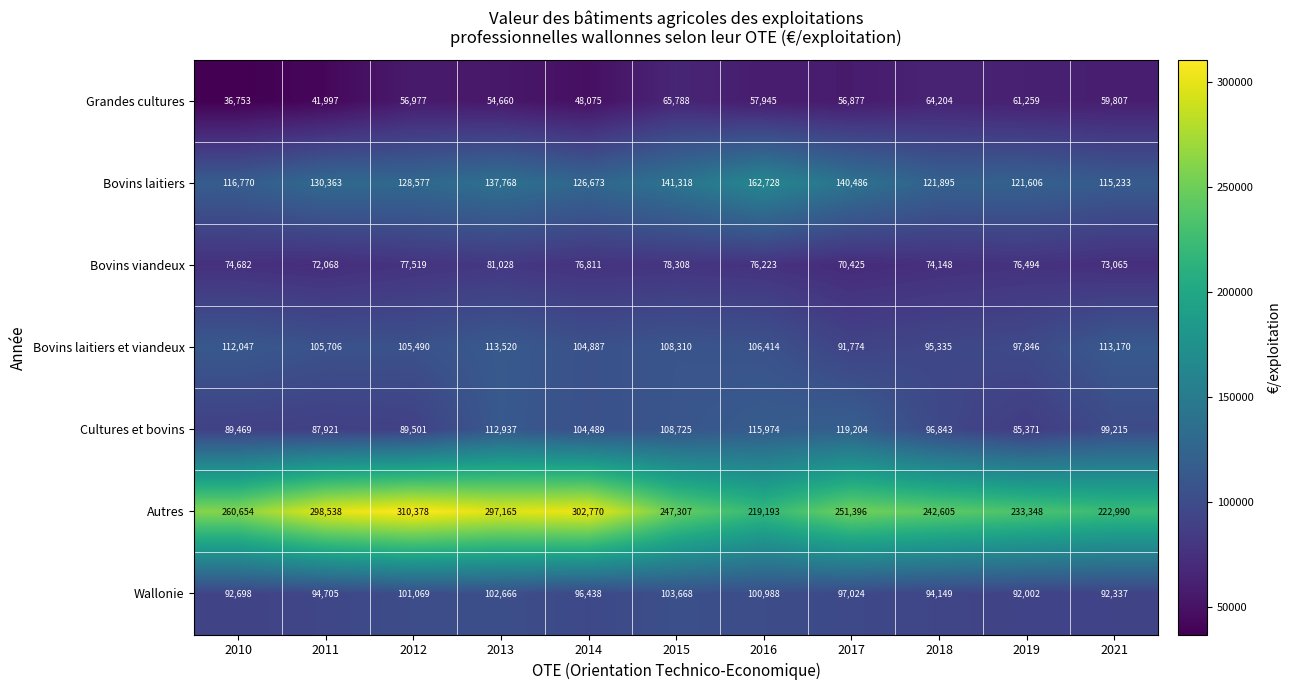

Is the value of Bovins laitiers et viandeux at 2019 greater than the value of Bovins viandeux at 2010?

Yes